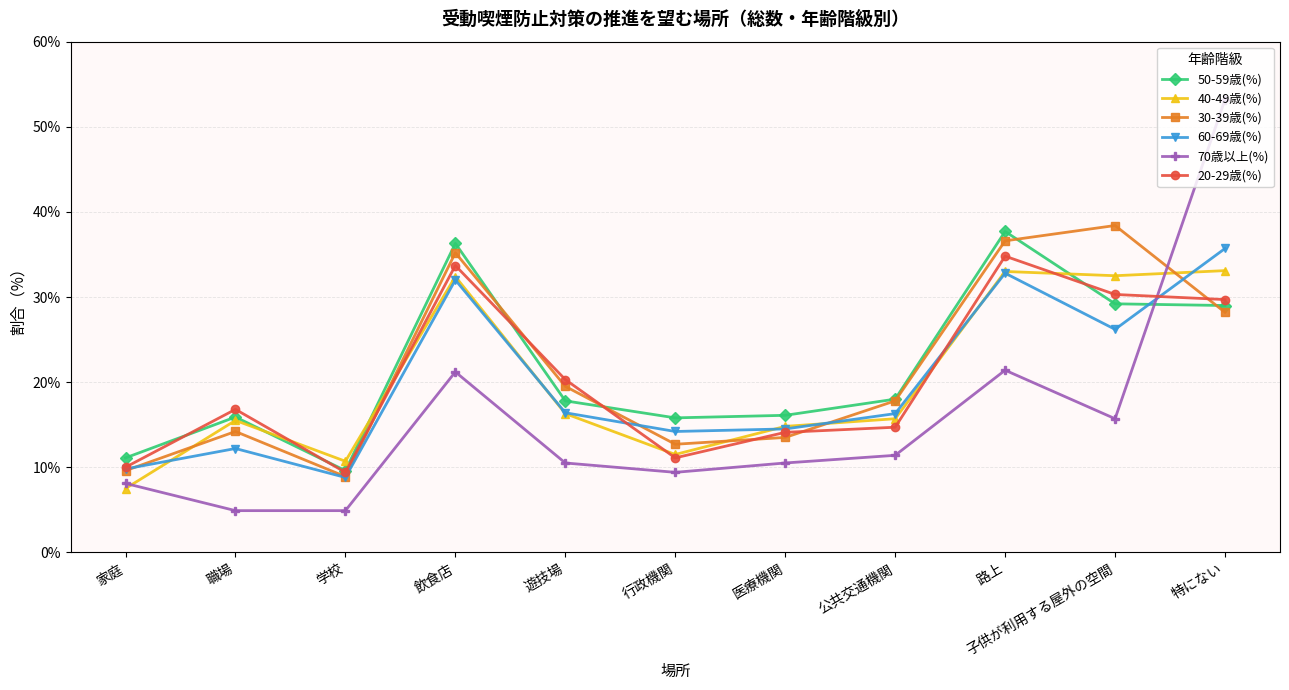

What is the highest value of the 40-49歳(%) series?

33.1